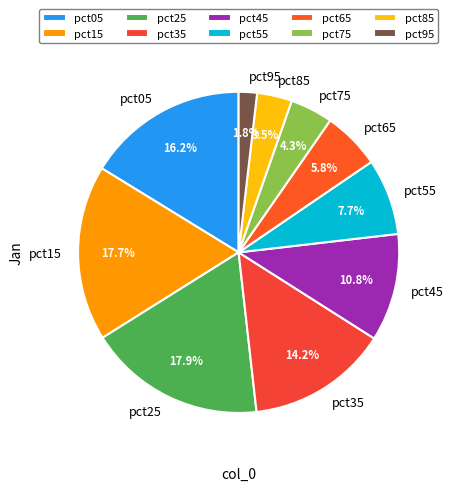

Which category has the smallest portion of the pie?

pct95